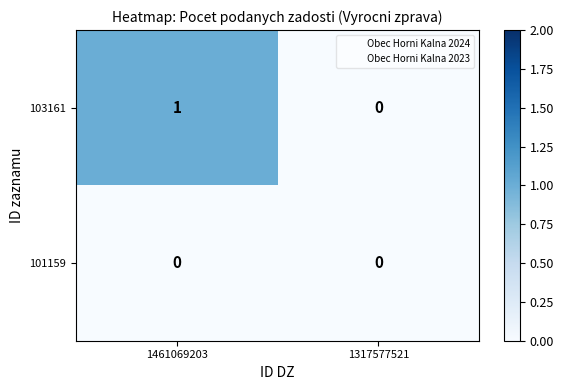

At which label is 103161 closest to 0?

1317577521